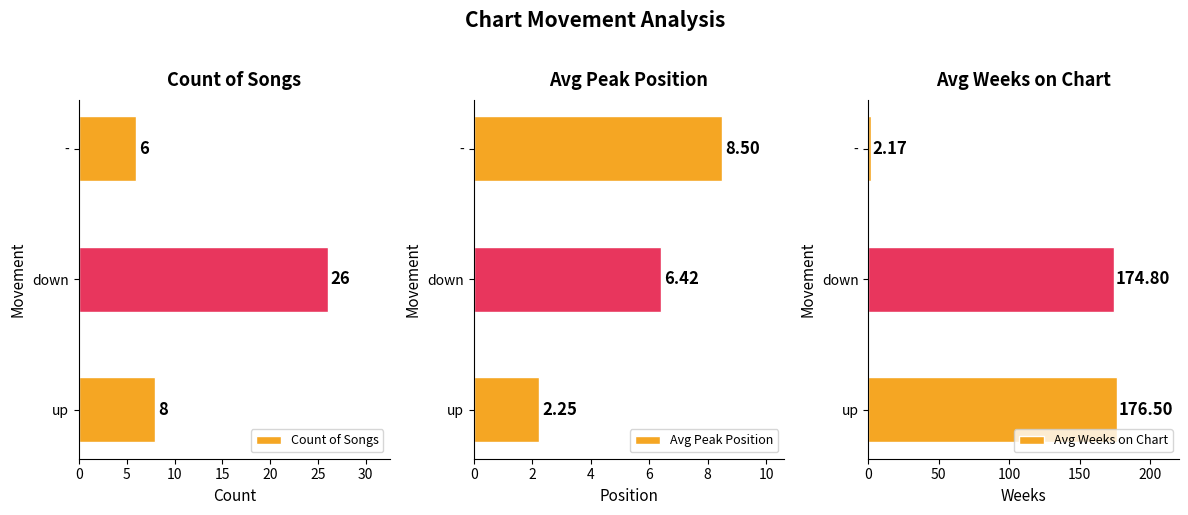

Which category has the highest value in the Avg Peak Position series?

-